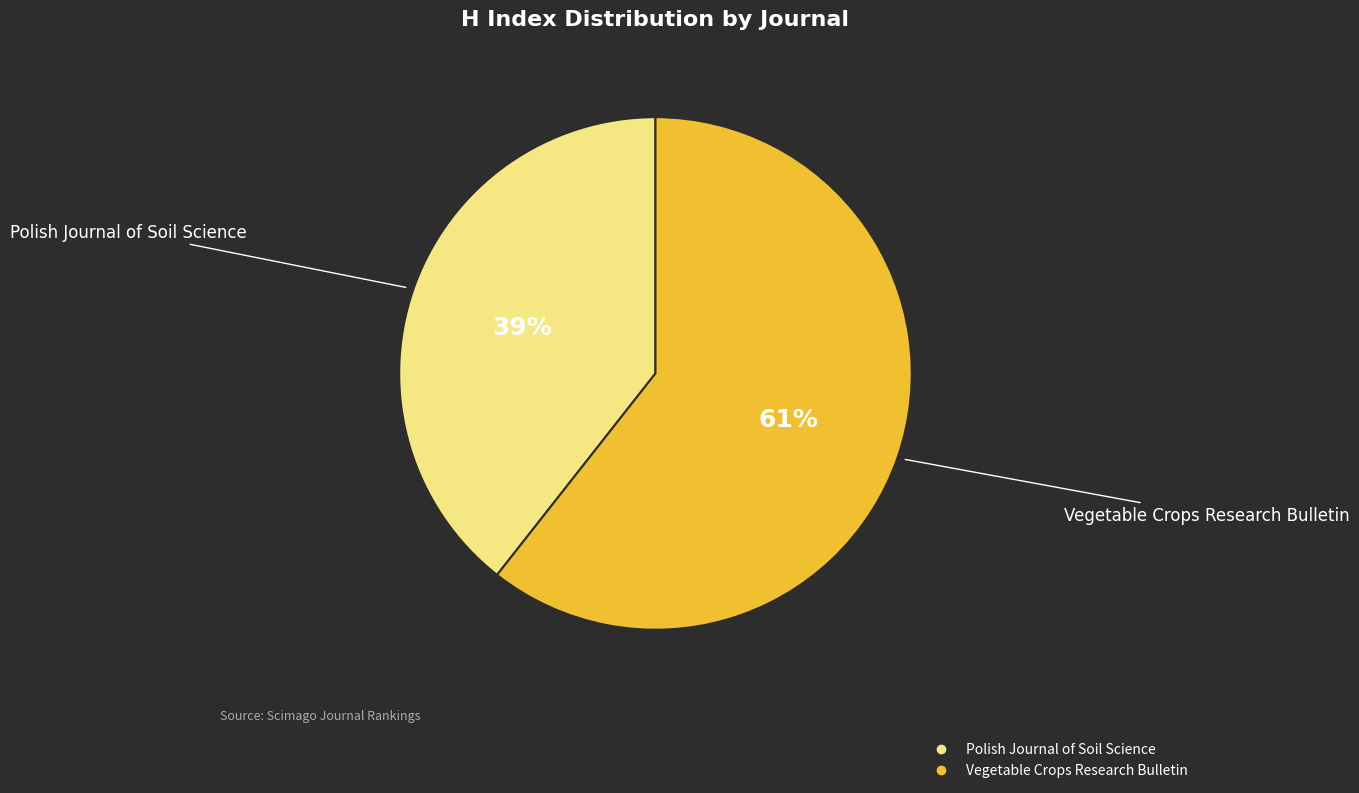

To the nearest percent, what percentage of the pie is Polish Journal of Soil Science?

39%